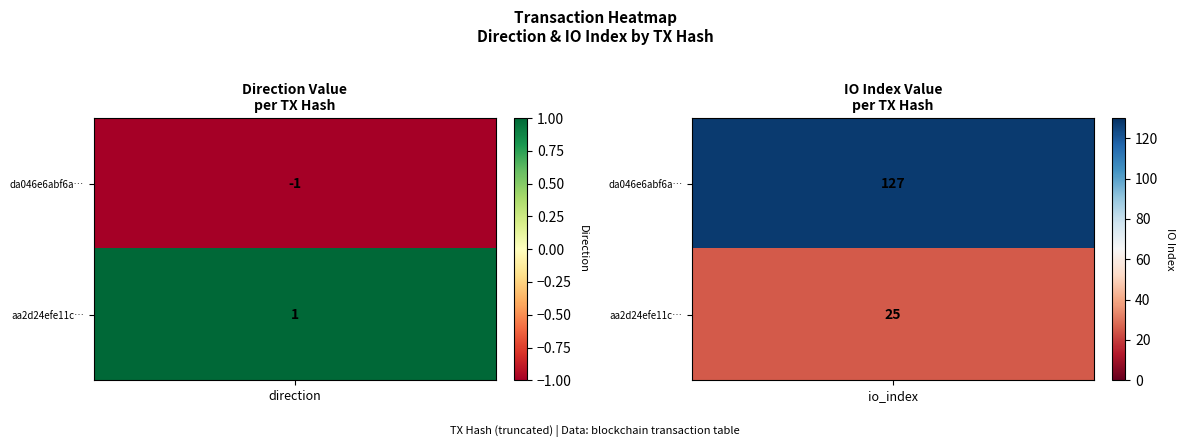

How many data points in da046e6abf6a7f27fba97cc2d5904259d8430d0 are less than 127?

1